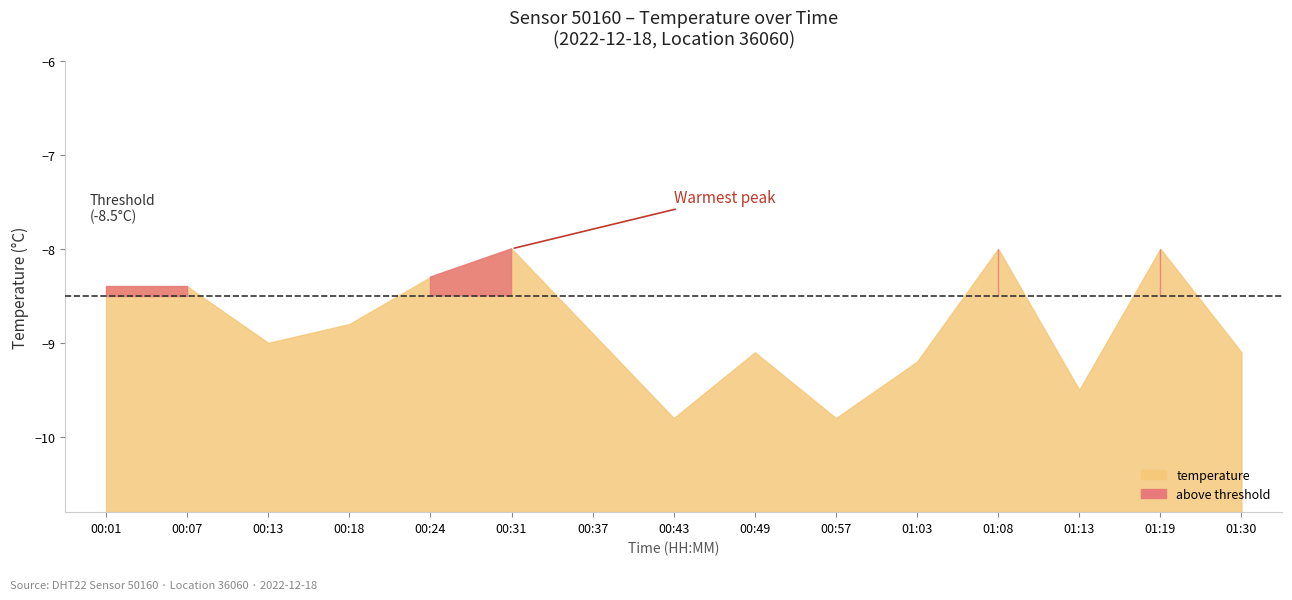

How many categories are shown in the chart?

15